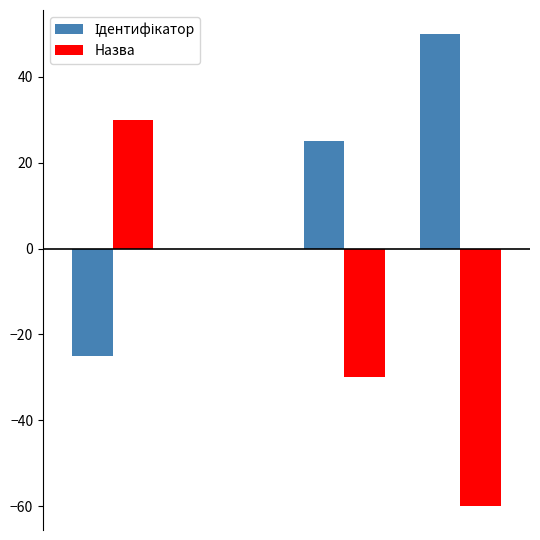

What is the sum of all Назва values?

-60